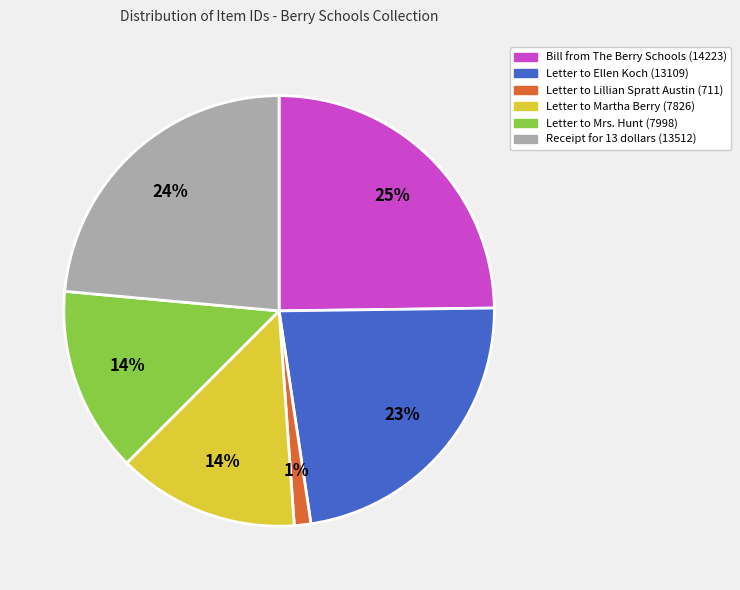

Do Bill from The Berry Schools (14223) and Letter to Martha Berry (7826) together represent more than half of the pie?

No